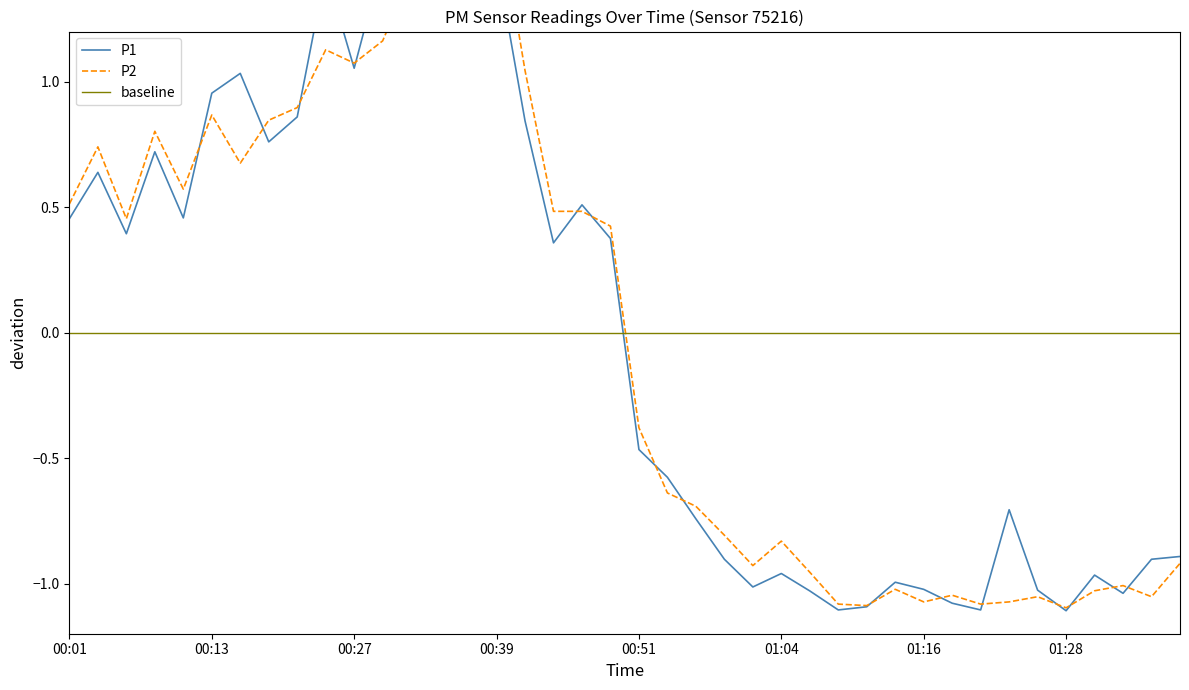

Reading right to left, transcribe all the data shown in this chart.

P1: 01:38=-0.9	01:36=-0.9	01:33=-1.0	01:31=-1.0	01:28=-1.1	01:26=-1.0	01:23=-0.7	01:21=-1.1	01:18=-1.1	01:16=-1.0	01:13=-1.0	01:11=-1.1	01:08=-1.1	01:06=-1.0	01:04=-1.0	01:01=-1.0	00:59=-0.9	00:56=-0.7	00:54=-0.6	00:51=-0.5	00:49=0.4	00:47=0.5	00:44=0.4	00:42=0.8	00:39=1.5	00:37=2.0	00:34=1.4	00:32=1.5	00:29=1.5	00:27=1.1	00:24=1.4	00:21=0.9	00:19=0.8	00:16=1.0	00:13=1.0	00:11=0.5	00:08=0.7	00:06=0.4	00:03=0.6	00:01=0.5
P2: 01:38=-0.9	01:36=-1.1	01:33=-1.0	01:31=-1.0	01:28=-1.1	01:26=-1.1	01:23=-1.1	01:21=-1.1	01:18=-1.0	01:16=-1.1	01:13=-1.0	01:11=-1.1	01:08=-1.1	01:06=-1.0	01:04=-0.8	01:01=-0.9	00:59=-0.8	00:56=-0.7	00:54=-0.6	00:51=-0.4	00:49=0.4	00:47=0.5	00:44=0.5	00:42=1.0	00:39=1.7	00:37=1.9	00:34=1.6	00:32=1.4	00:29=1.2	00:27=1.1	00:24=1.1	00:21=0.9	00:19=0.8	00:16=0.7	00:13=0.9	00:11=0.6	00:08=0.8	00:06=0.5	00:03=0.7	00:01=0.5